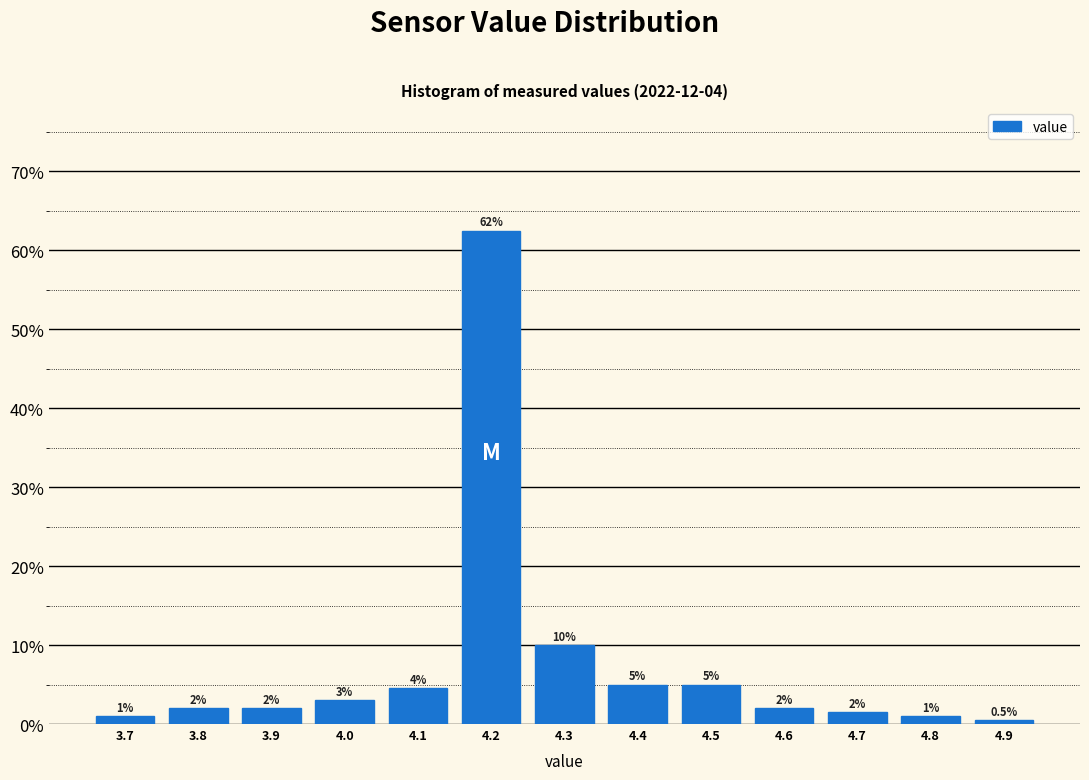

Over which range of the x-axis is the bar tallest?

4.15 to 4.25